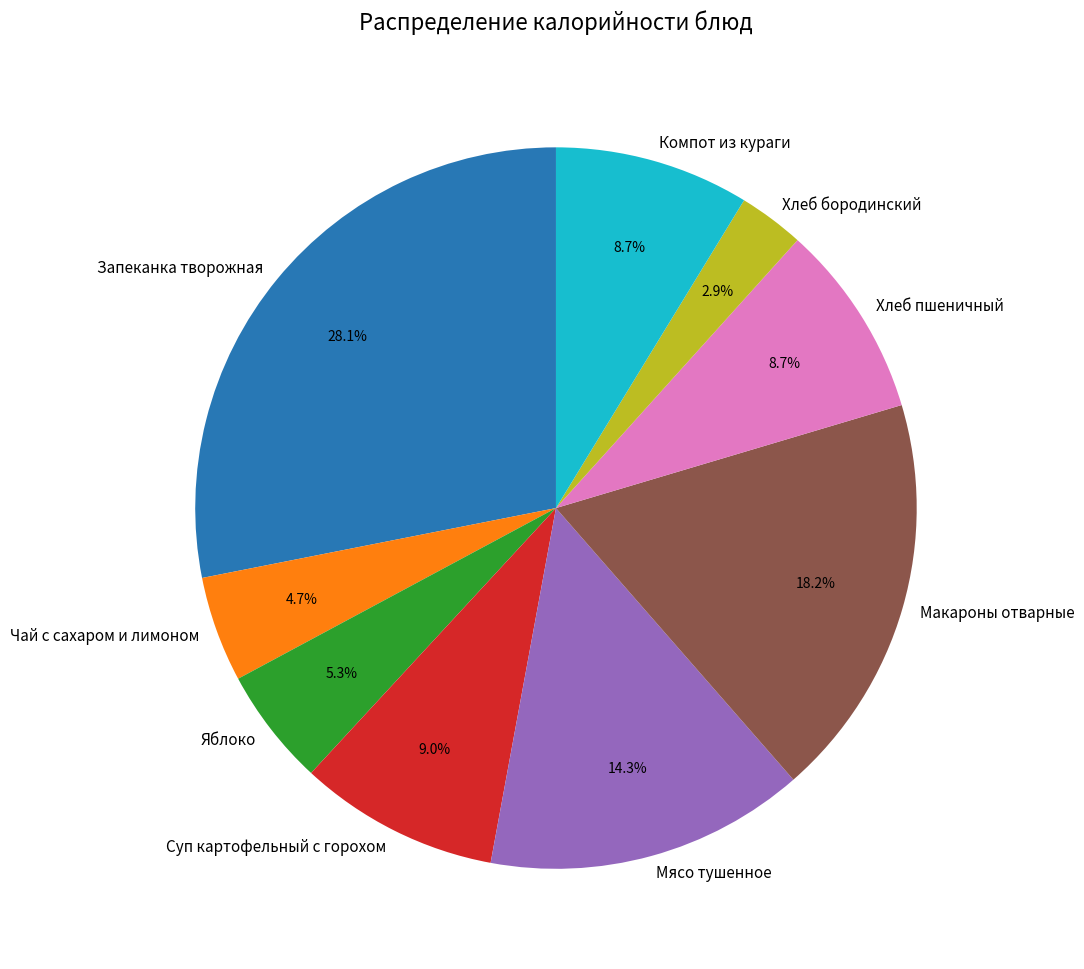

Between Суп картофельный с горохом and Макароны отварные, which is larger?

Макароны отварные